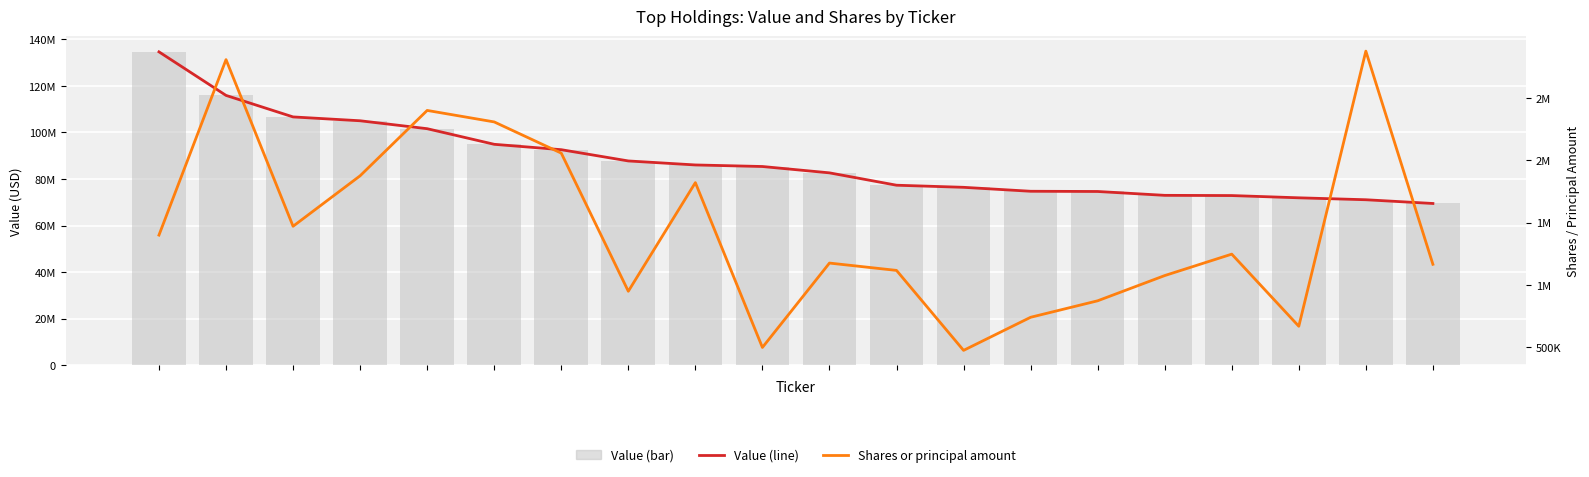

List the labels in order of Value value, smallest first.

19, 18, 17, 16, 15, 14, 13, 12, 11, 10, 9, 8, 7, 6, 5, 4, 3, 2, 1, 0